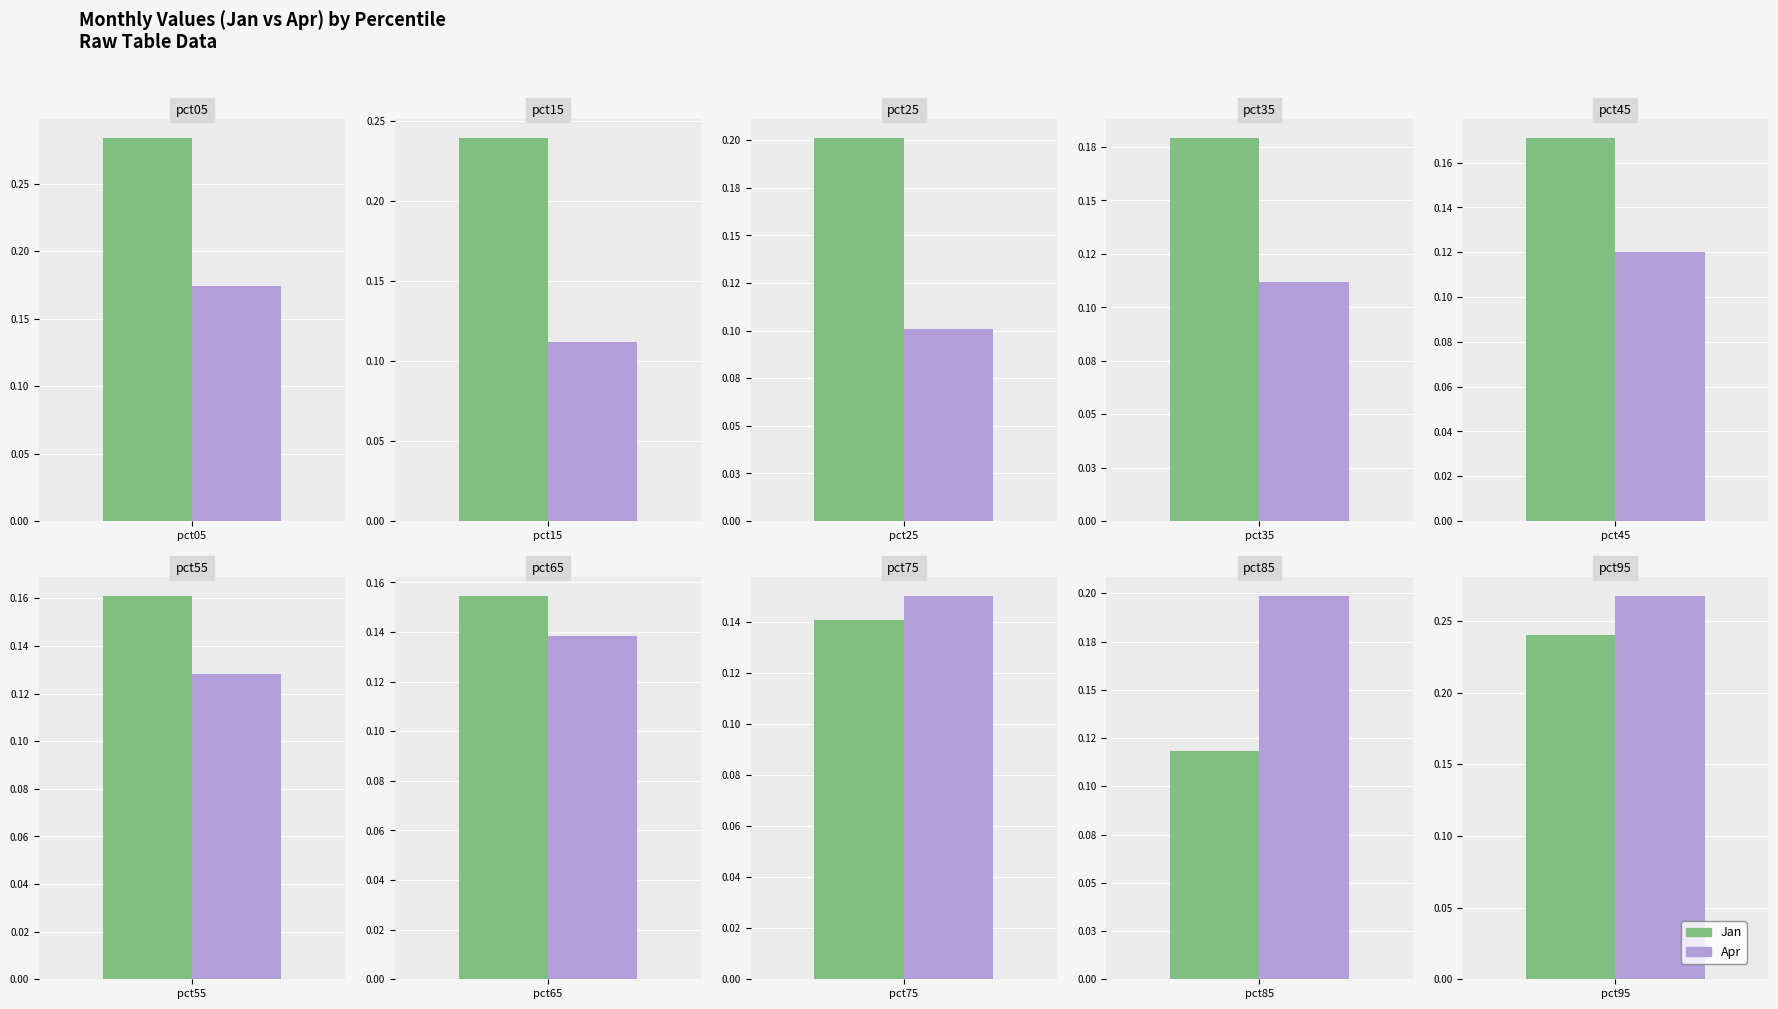

At which label does Jan reach its minimum?

pct85